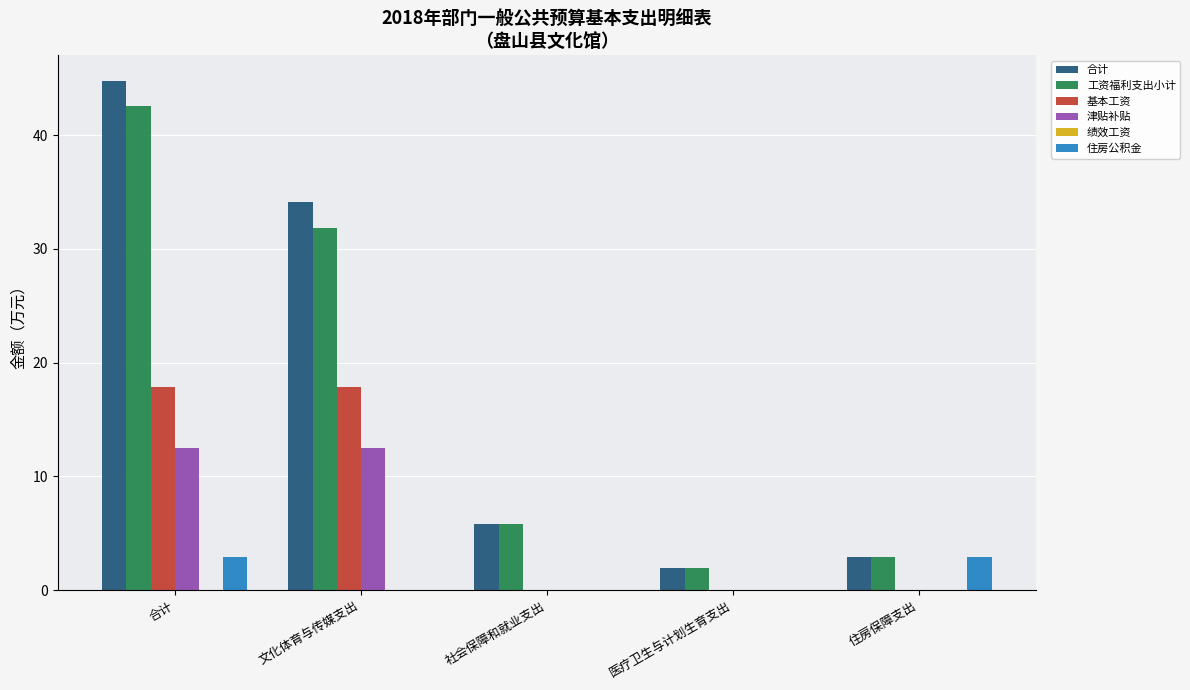

Reading left to right, what are all the values shown in this chart?

合计: 合计=44.8	文化体育与传媒支出=34.1	社会保障和就业支出=5.8	医疗卫生与计划生育支出=1.9	住房保障支出=2.9
工资福利支出小计: 合计=42.6	文化体育与传媒支出=31.9	社会保障和就业支出=5.8	医疗卫生与计划生育支出=1.9	住房保障支出=2.9
基本工资: 合计=17.9	文化体育与传媒支出=17.9	社会保障和就业支出=0.0	医疗卫生与计划生育支出=0.0	住房保障支出=0.0
津贴补贴: 合计=12.5	文化体育与传媒支出=12.5	社会保障和就业支出=0.0	医疗卫生与计划生育支出=0.0	住房保障支出=0.0
住房公积金: 合计=2.9	文化体育与传媒支出=0.0	社会保障和就业支出=0.0	医疗卫生与计划生育支出=0.0	住房保障支出=2.9